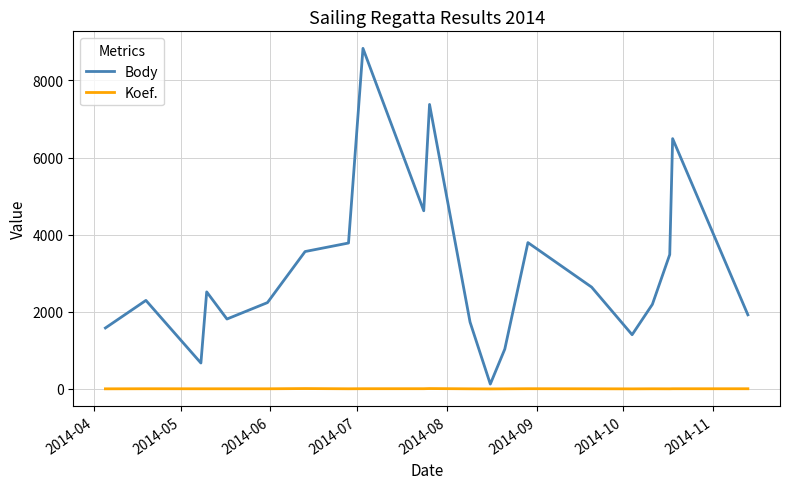

What is the difference between the maximum and minimum values in the Body series?

8706